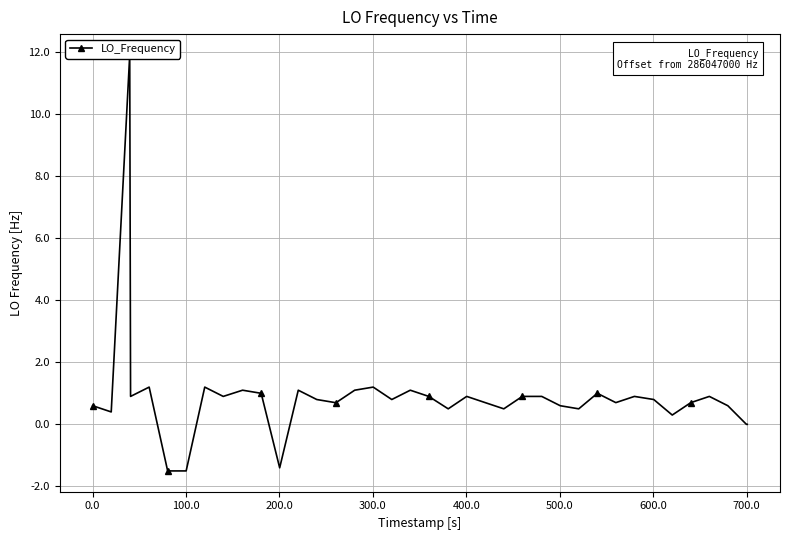

Reading left to right, transcribe all the data shown in this chart.

0.6	0.4	11.9	0.9	1.2	-1.5	-1.5	1.2	0.9	1.1	1.0	-1.4	1.1	0.8	0.7	0.7	1.1	1.2	0.8	1.1	0.9	0.5	0.9	0.7	0.5	0.9	0.9	0.9	0.6	0.5	1.0	0.7	0.9	0.8	0.3	0.7	0.9	0.6	0.0	0.0